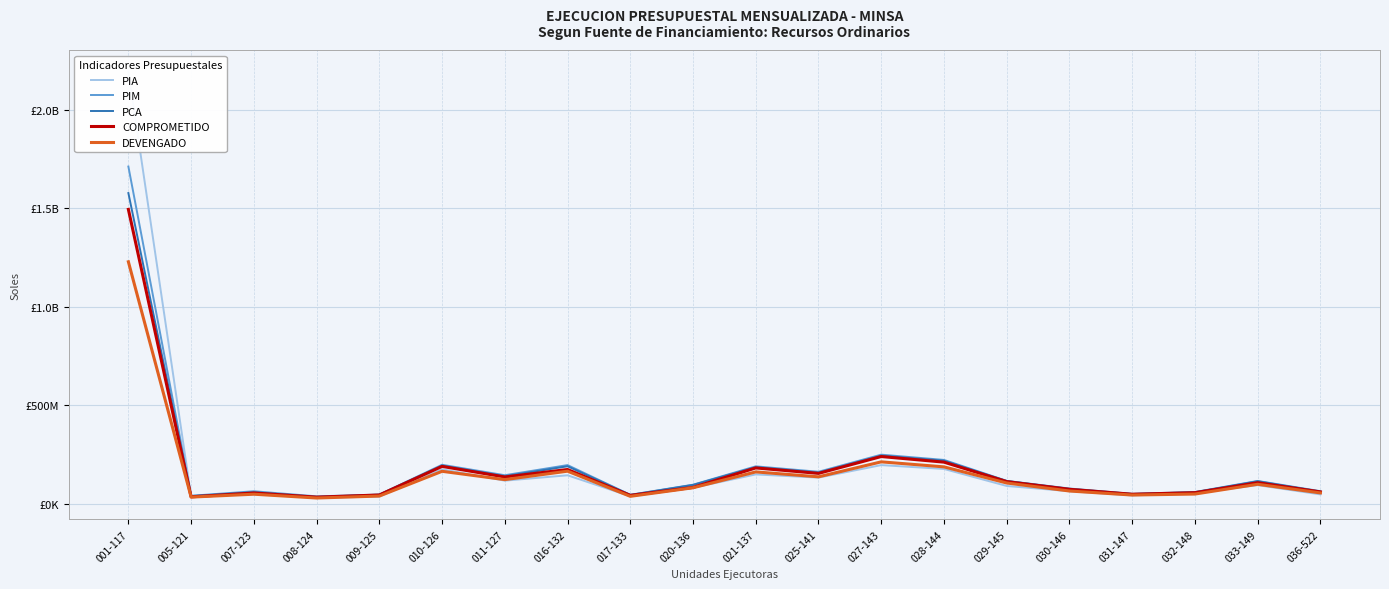

What is the spread (max minus min) of values at 036-522?

16271057.0